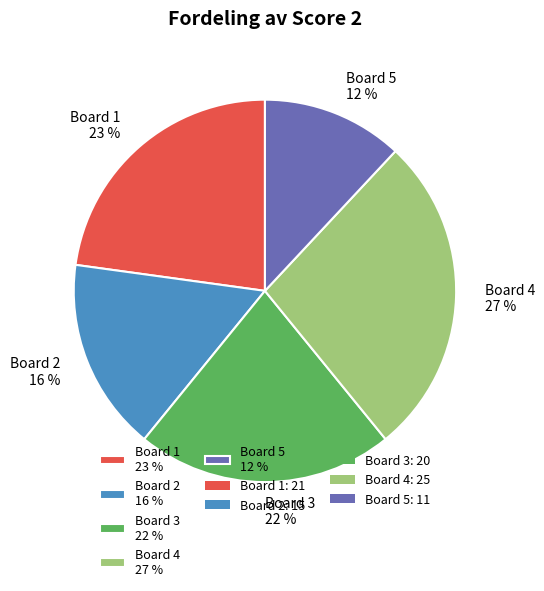

Which slice is the smallest?

Board 5